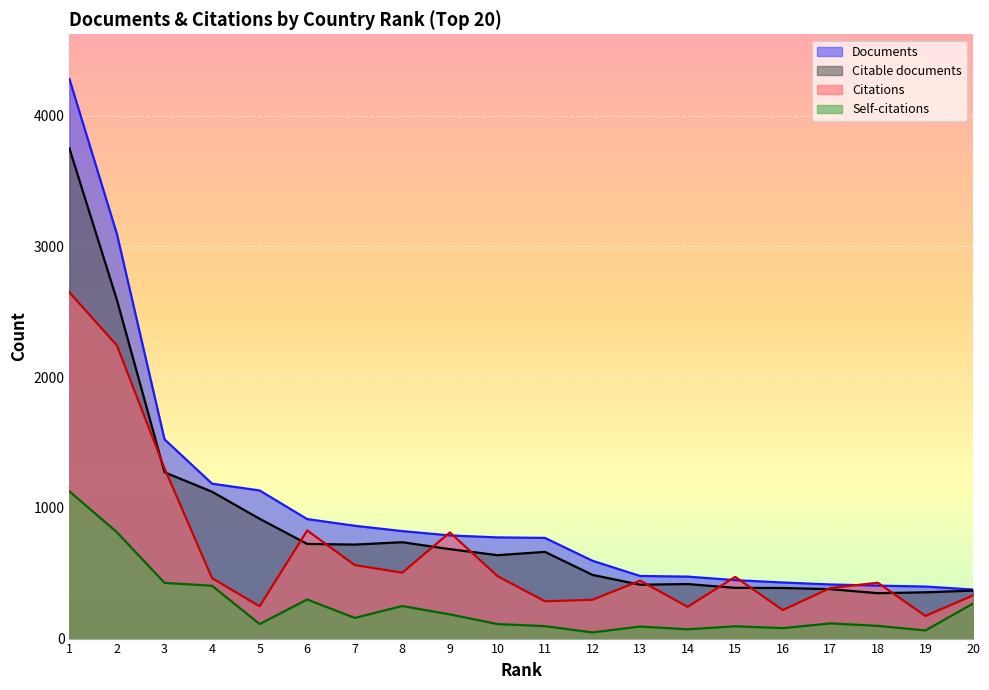

What are all the series names shown in the legend?

Documents, Citable documents, Citations, Self-citations